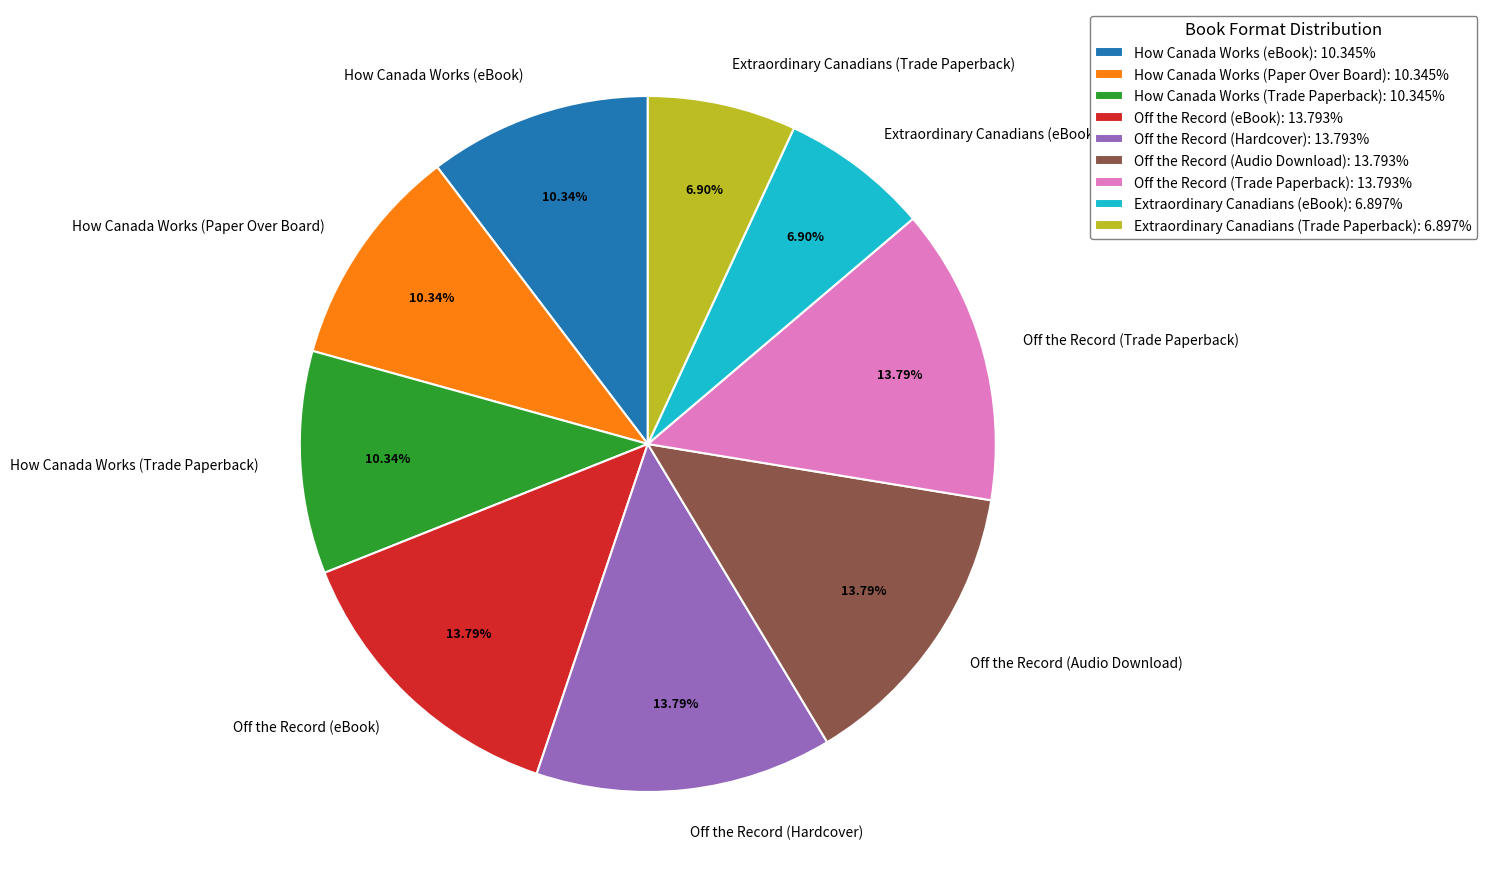

Between How Canada Works (Trade Paperback) and Extraordinary Canadians (eBook), which is larger?

How Canada Works (Trade Paperback)